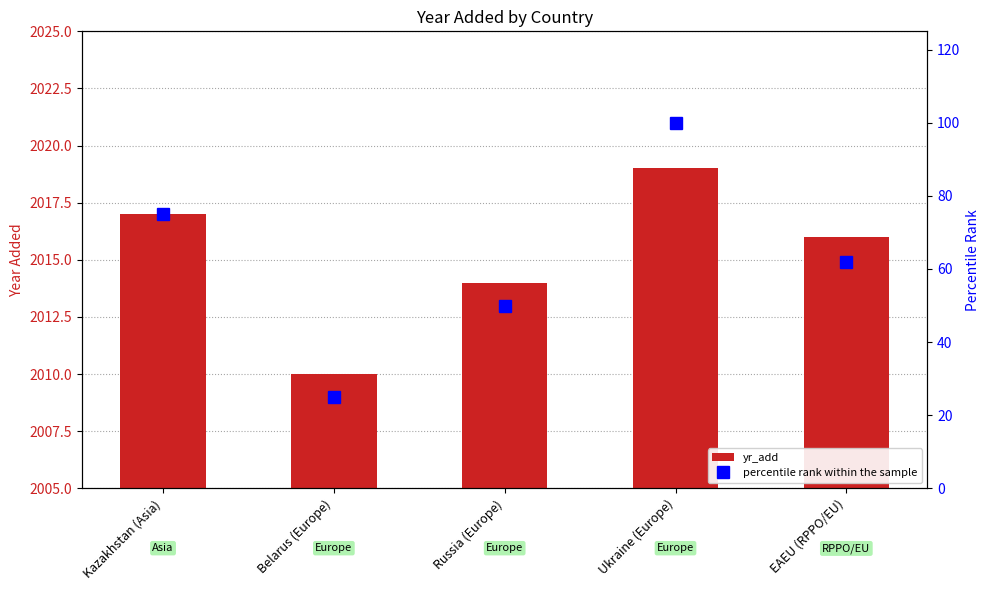

Is the value of yr_add at Kazakhstan (Asia) greater than the value of percentile rank within the sample at Ukraine (Europe)?

Yes